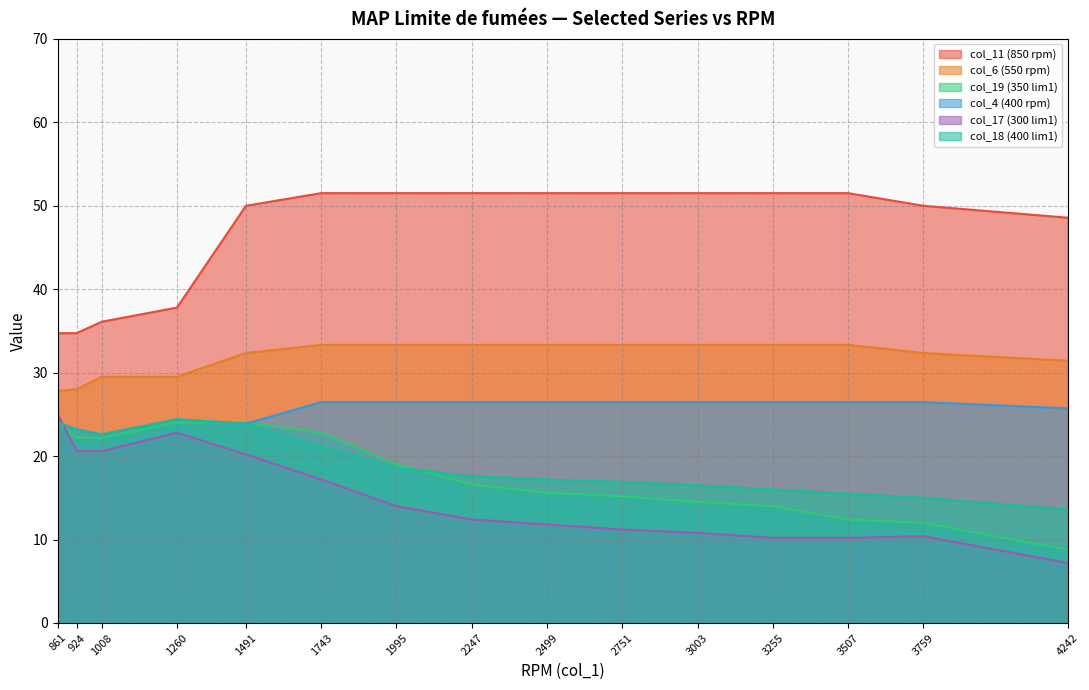

Count the number of data series in this chart.

6